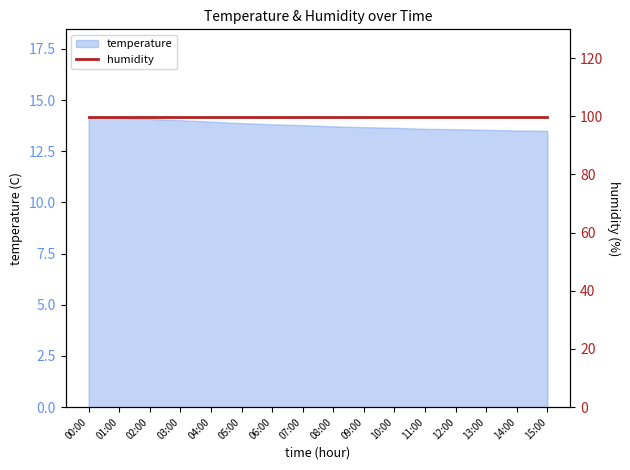

The chart shows a value of 13.7 at 08:00. True or false?

True